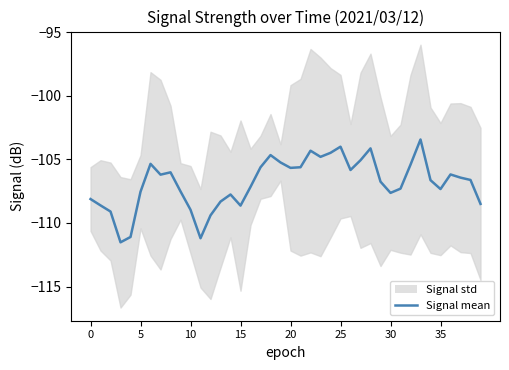

What is the change in value from 12 to 16?

+2.2